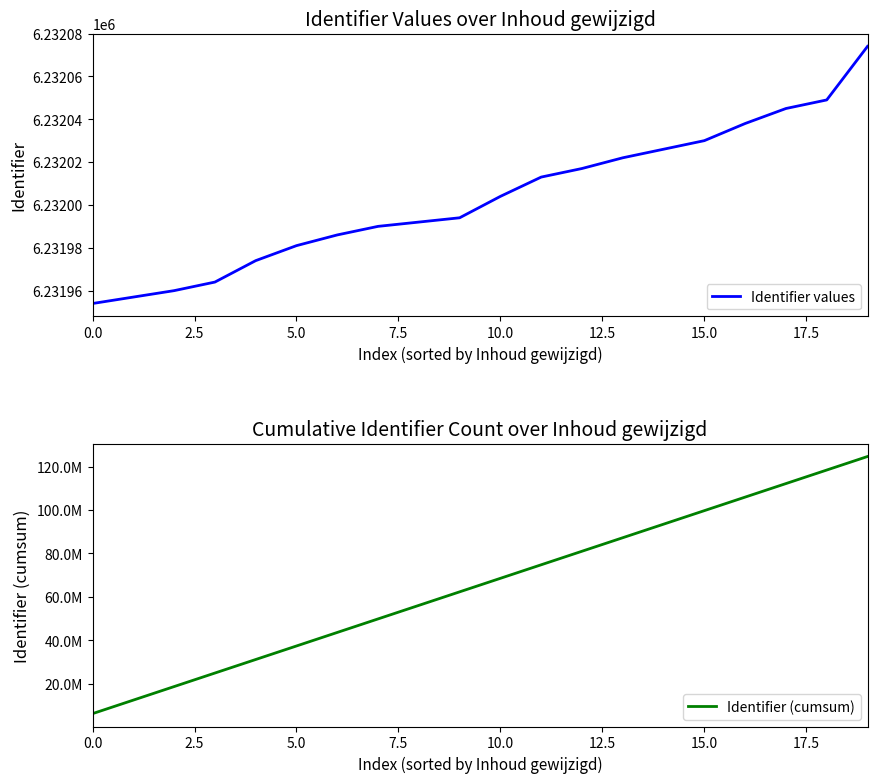

What is the sum of all Identifier (cumsum) values?

1308716954